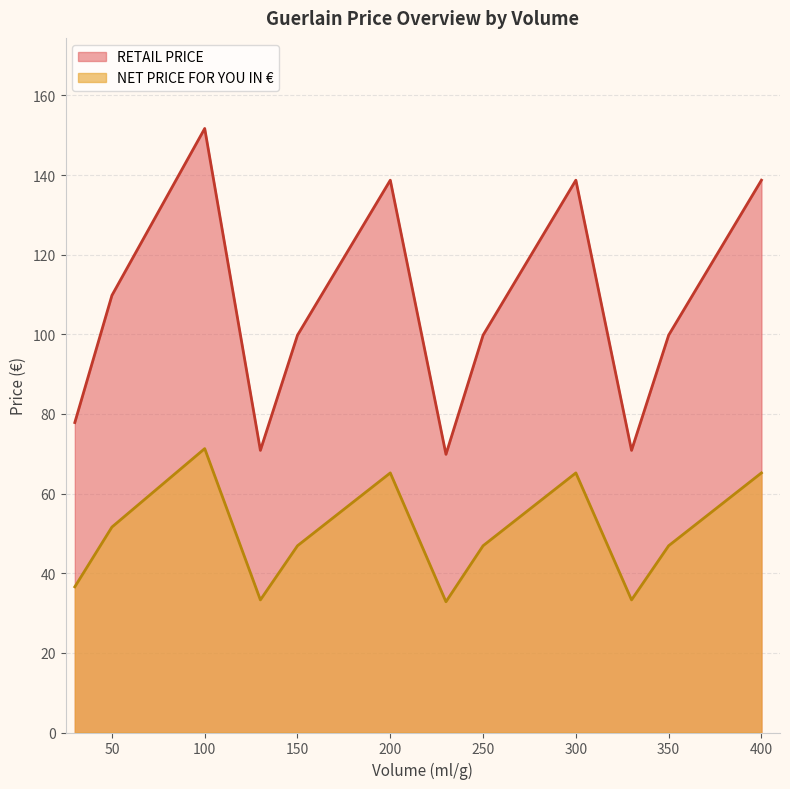

At which label does RETAIL PRICE first exceed 99?

50